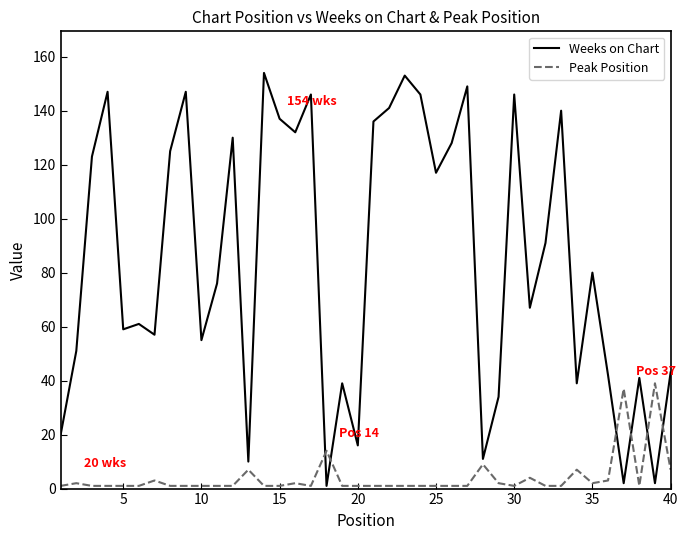

What is the highest value of the Weeks on Chart series?

154